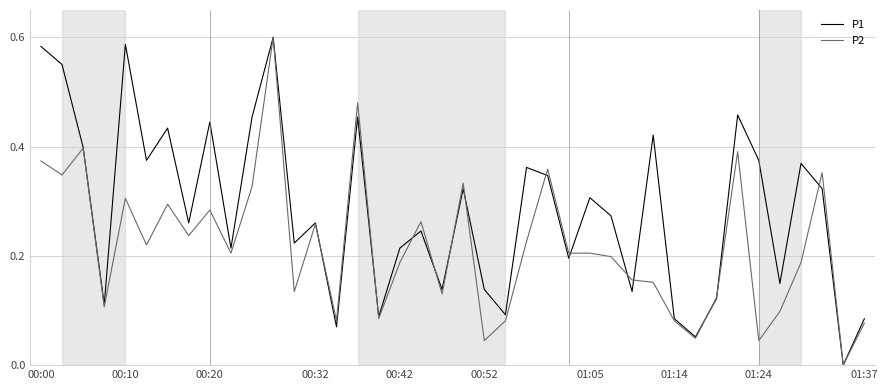

Which series has the largest total across all categories?

P1